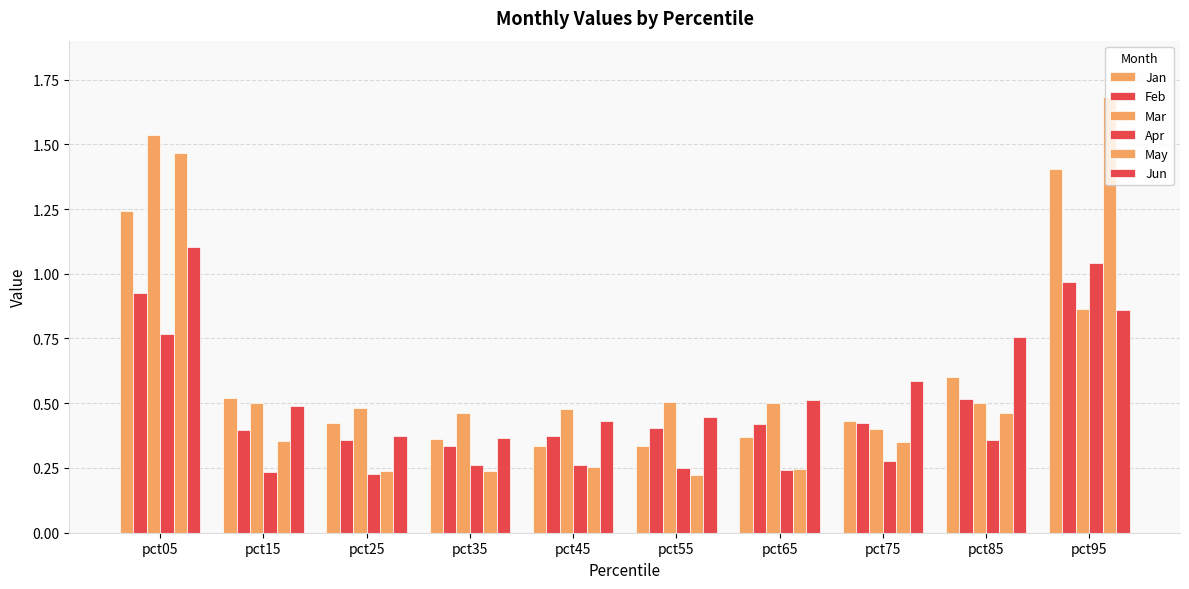

Reading left to right, list all the values displayed in this chart.

Jan: pct05=1.2	pct15=0.5	pct25=0.4	pct35=0.4	pct45=0.3	pct55=0.3	pct65=0.4	pct75=0.4	pct85=0.6	pct95=1.4
Feb: pct05=0.9	pct15=0.4	pct25=0.4	pct35=0.3	pct45=0.4	pct55=0.4	pct65=0.4	pct75=0.4	pct85=0.5	pct95=1.0
Mar: pct05=1.5	pct15=0.5	pct25=0.5	pct35=0.5	pct45=0.5	pct55=0.5	pct65=0.5	pct75=0.4	pct85=0.5	pct95=0.9
Apr: pct05=0.8	pct15=0.2	pct25=0.2	pct35=0.3	pct45=0.3	pct55=0.3	pct65=0.2	pct75=0.3	pct85=0.4	pct95=1.0
May: pct05=1.5	pct15=0.4	pct25=0.2	pct35=0.2	pct45=0.3	pct55=0.2	pct65=0.2	pct75=0.3	pct85=0.5	pct95=1.7
Jun: pct05=1.1	pct15=0.5	pct25=0.4	pct35=0.4	pct45=0.4	pct55=0.4	pct65=0.5	pct75=0.6	pct85=0.8	pct95=0.9